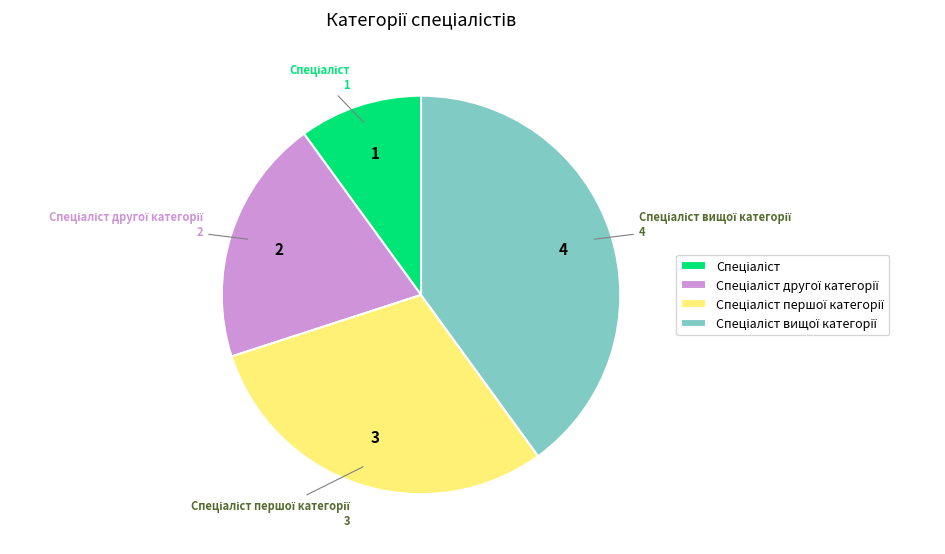

Does any single category account for the majority?

No